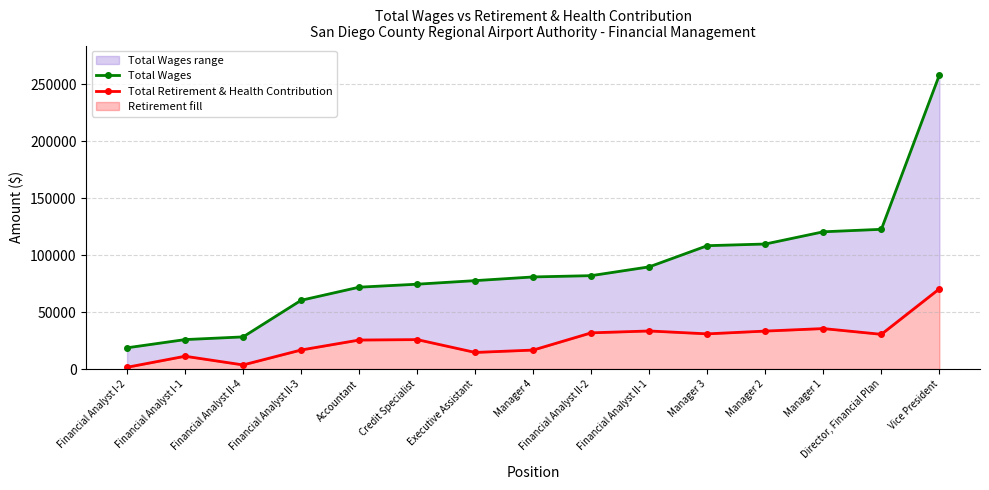

At how many categories does at least one series exceed 148124?

1